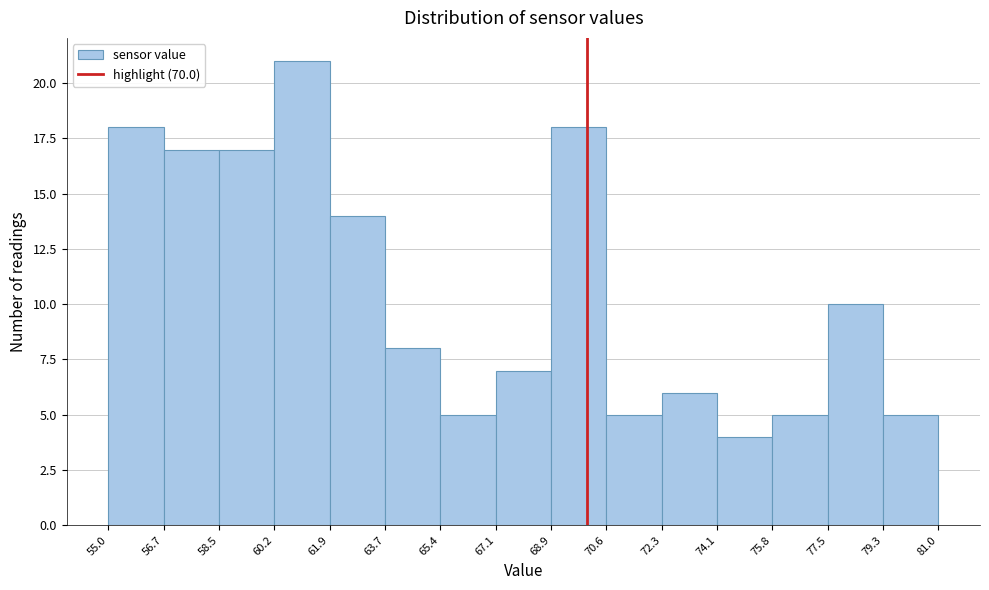

What is the height of the bar covering 58.5 to 60.2 on the x-axis? The values are not printed on the chart, so give them approximately, as read against the axis.

17